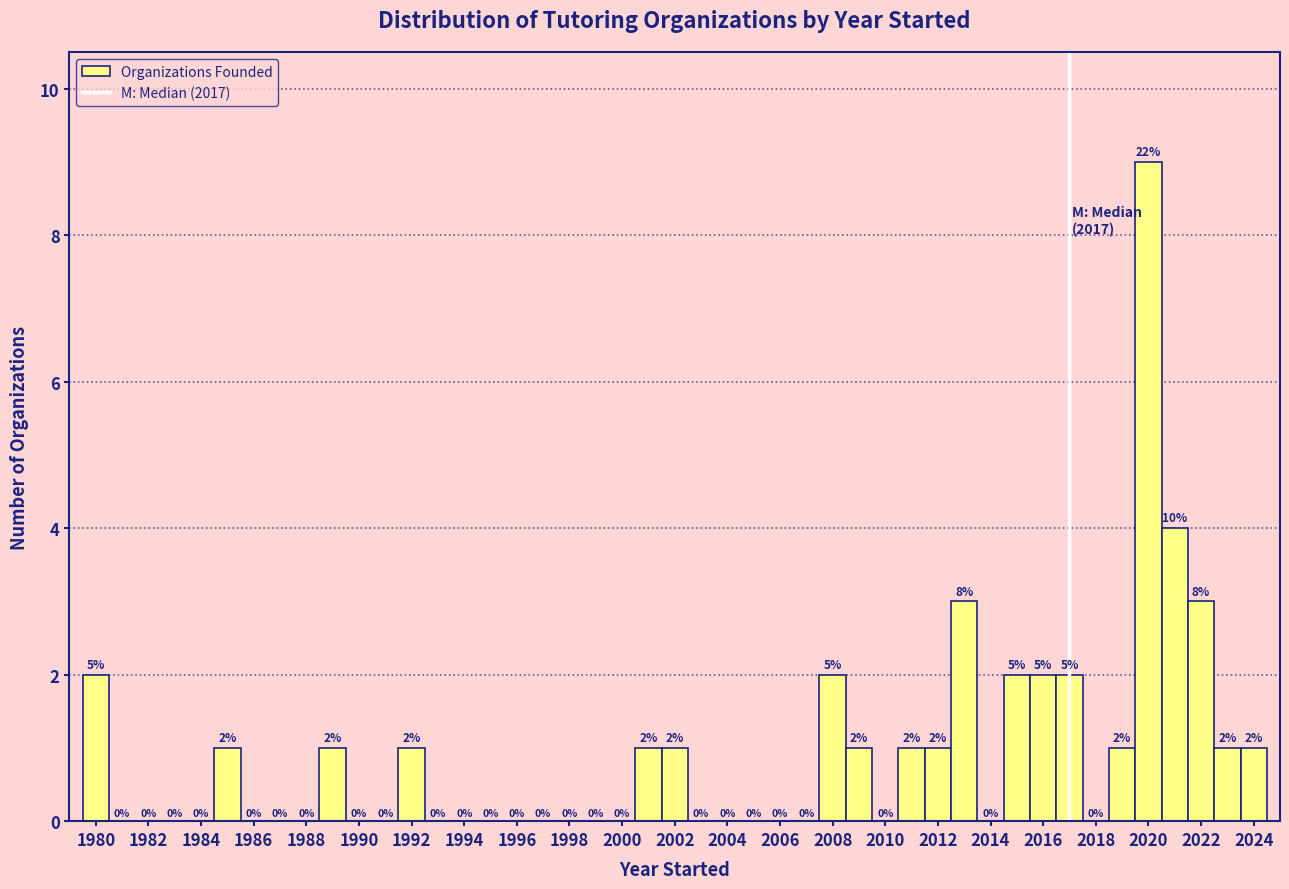

Which range on the x-axis has the tallest bar?

2019.5 to 2020.5